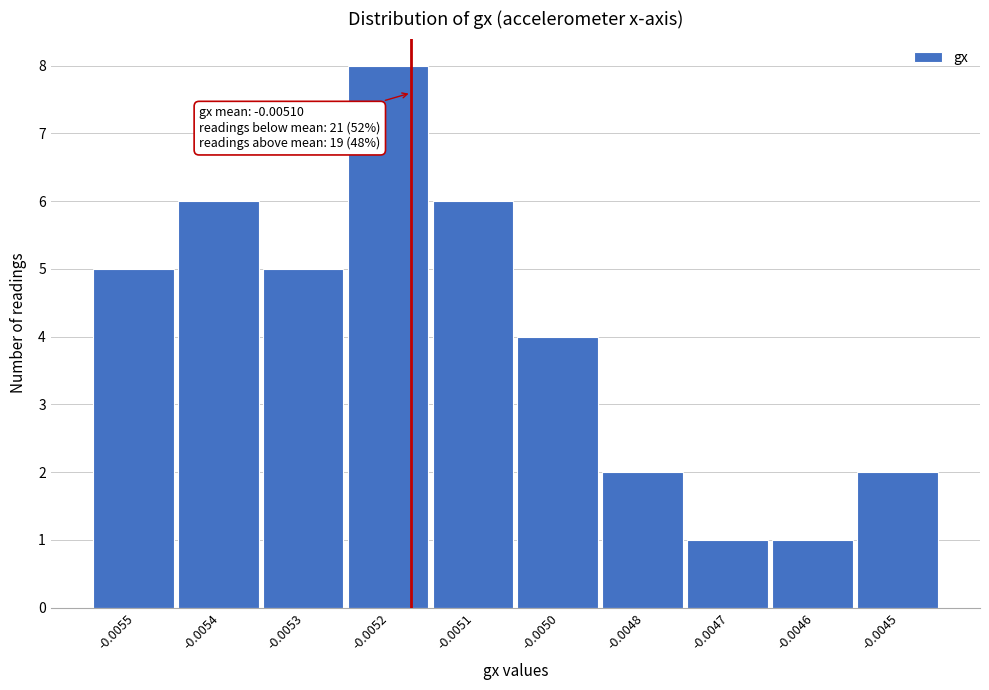

Reading left to right, extract all data points from this chart.

-0.0055=5	-0.0054=6	-0.0053=5	-0.0052=8	-0.0051=6	-0.0050=4	-0.0048=2	-0.0047=1	-0.0046=1	-0.0045=2